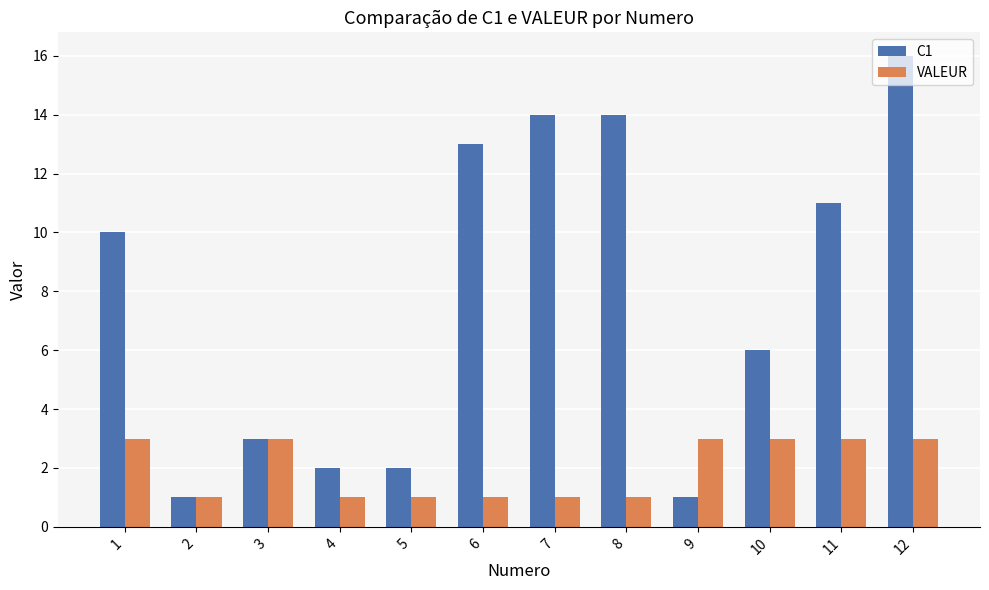

The C1 series shows 14 at 8. True or false?

True